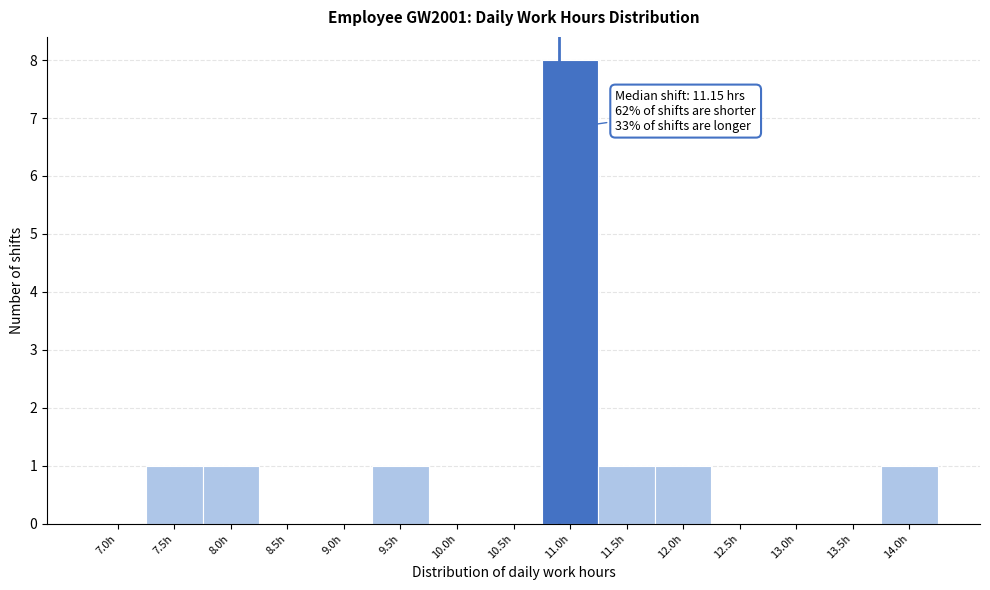

Reading left to right, list all the values displayed in this chart.

7.0h=0	7.5h=1	8.0h=1	8.5h=0	9.0h=0	9.5h=1	10.0h=0	10.5h=0	11.0h=8	11.5h=1	12.0h=1	12.5h=0	13.0h=0	13.5h=0	14.0h=1